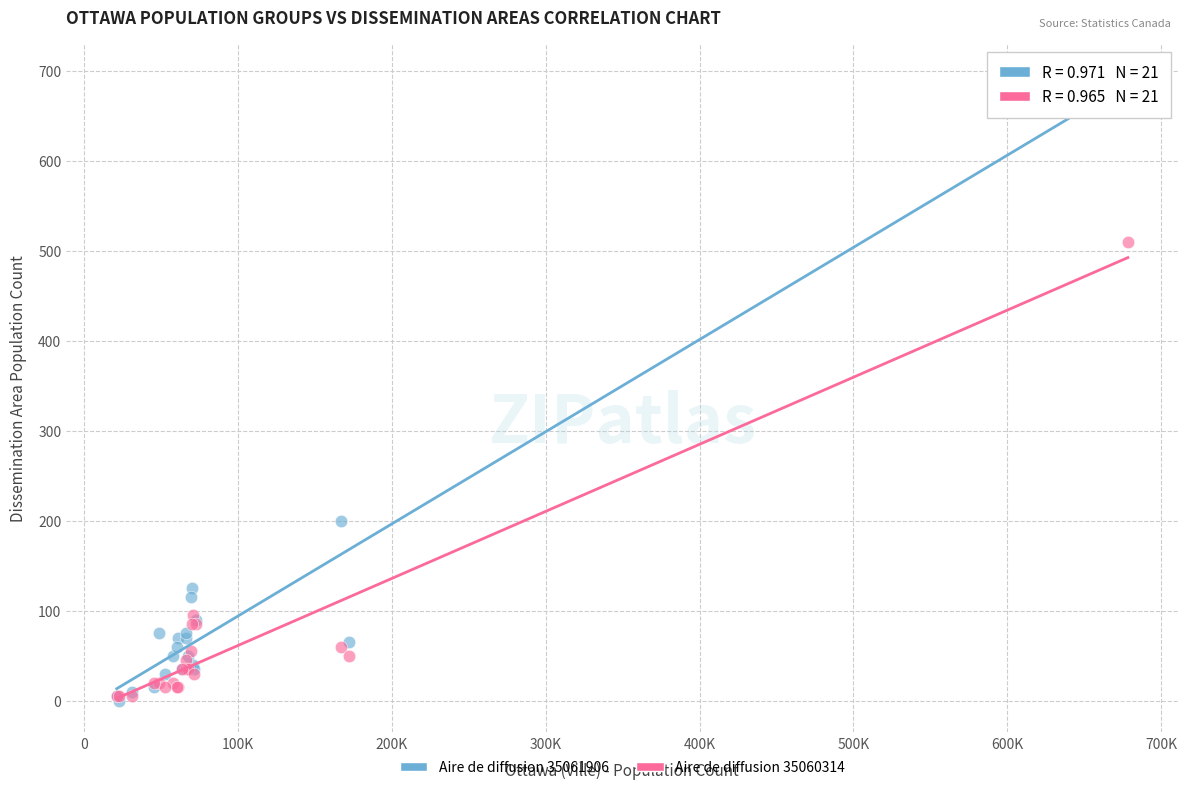

In the Aire de diffusion 35061906 series, what Y value is closest to 347?

200